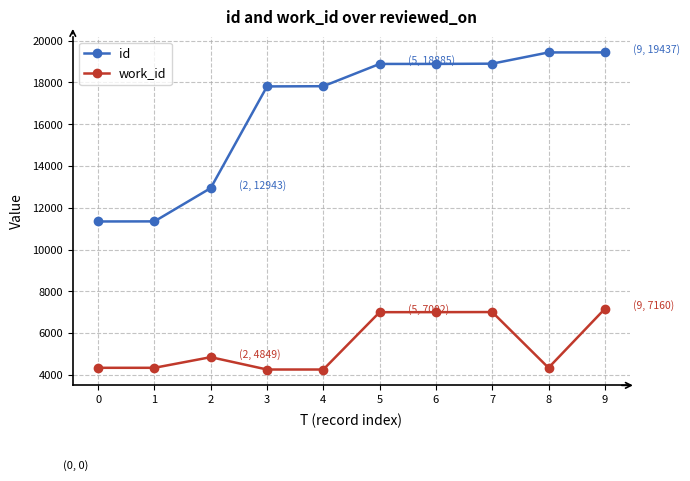

What is the average value of the work_id series?

5455